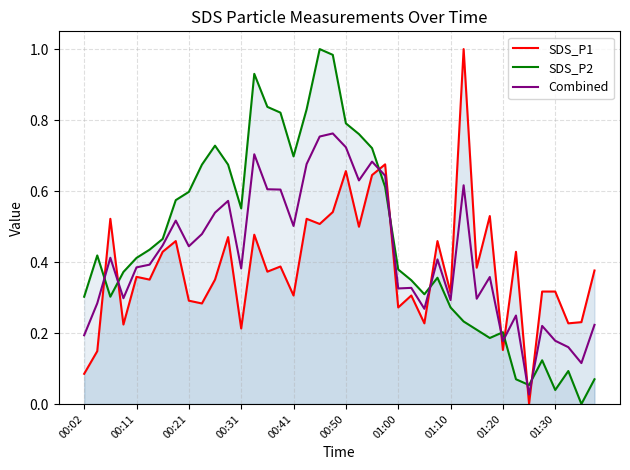

The SDS_P1 series shows 0.0 at 34. True or false?

True